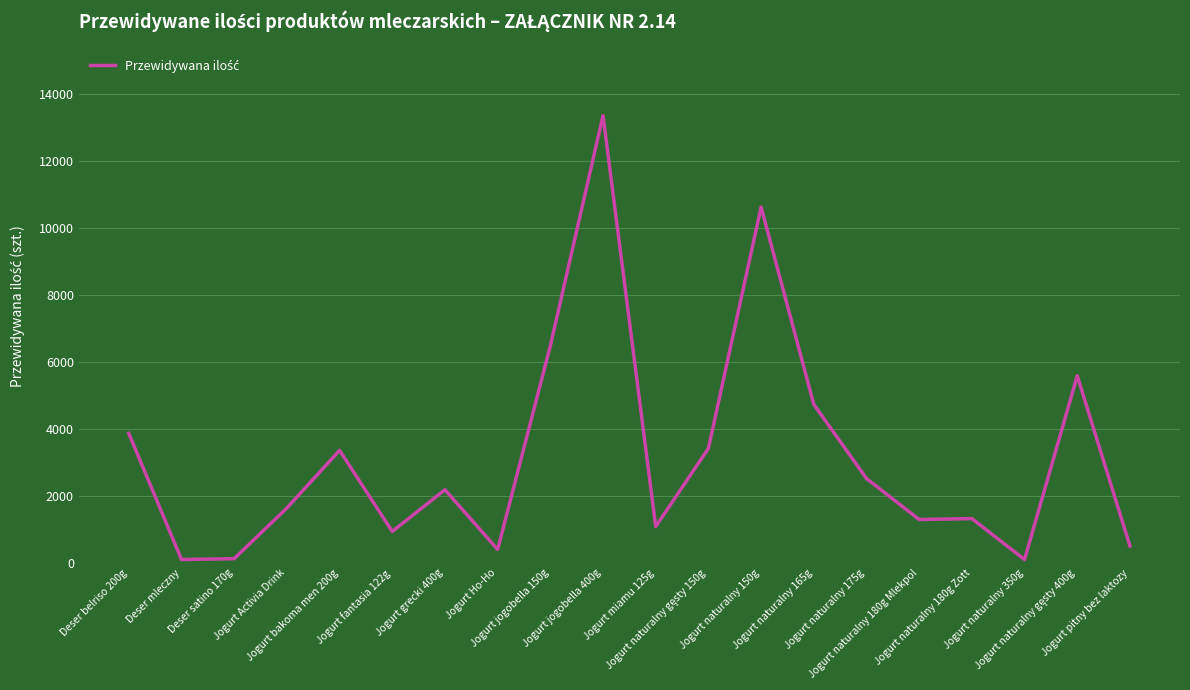

What is the difference between the maximum and minimum values?

13256